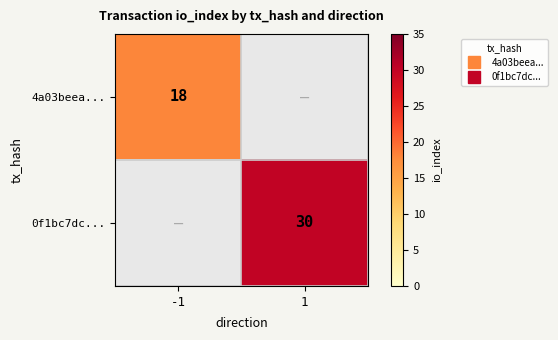

List the series in order of their overall mean, lowest first.

4a03beea..., 0f1bc7dc...